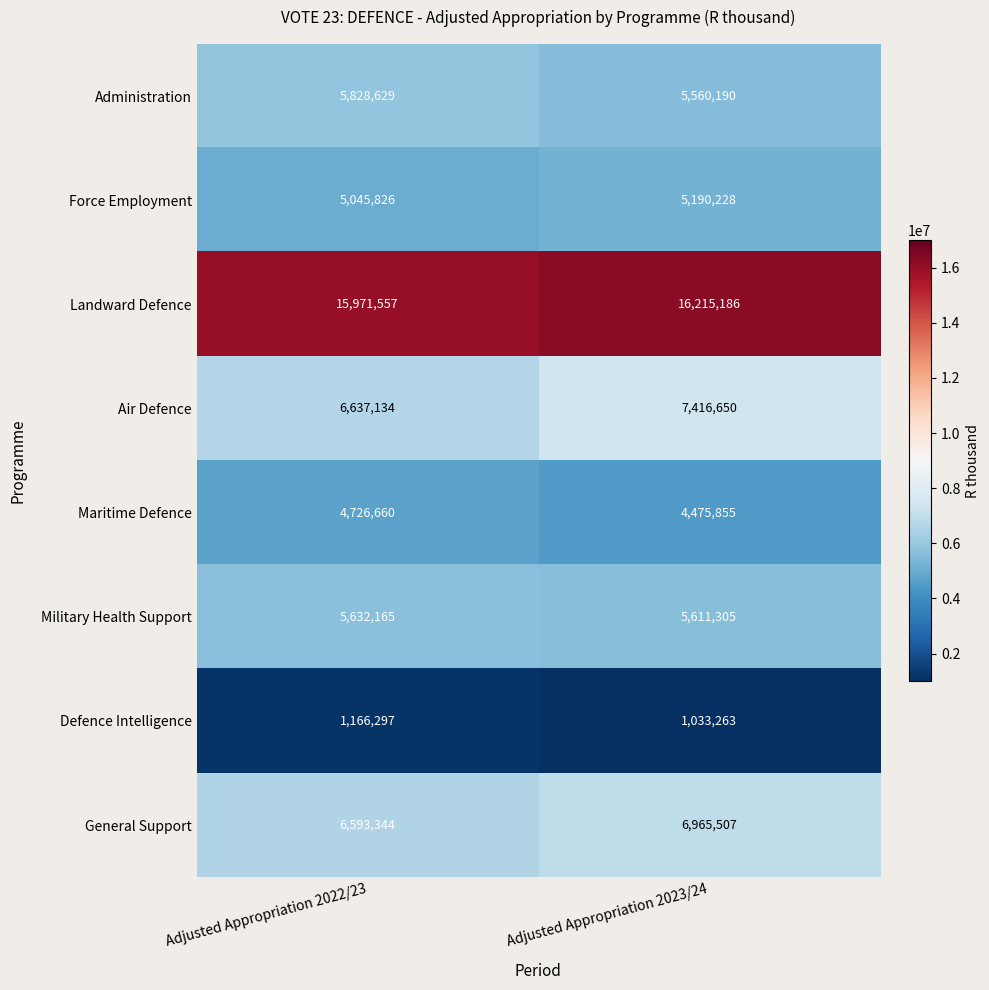

The value of Administration at Adjusted Appropriation 2023/24 is 5560190. True or false?

True